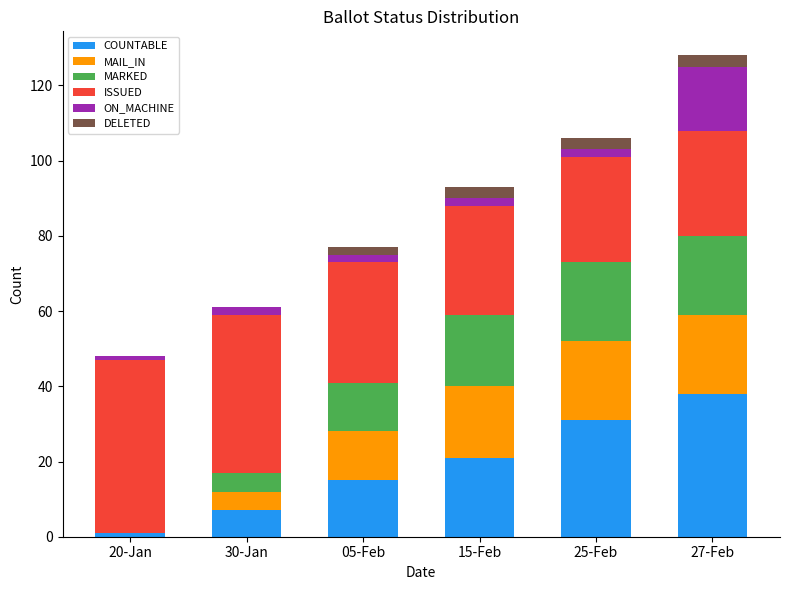

At which category is the sum across all series the highest?

27-Feb